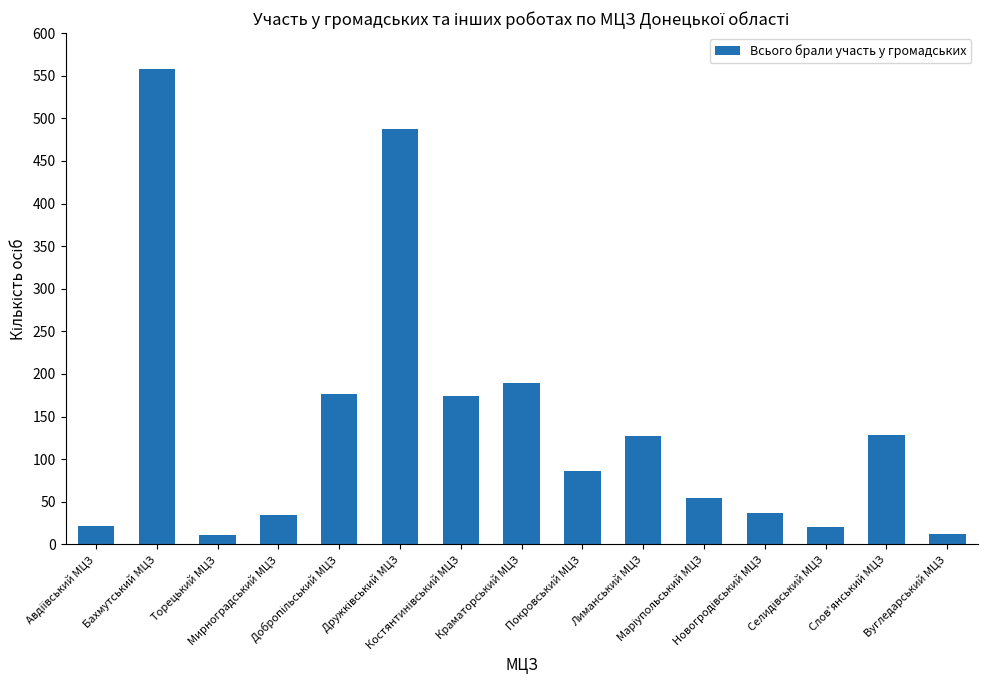

What is the difference between the second highest and second lowest values?

475